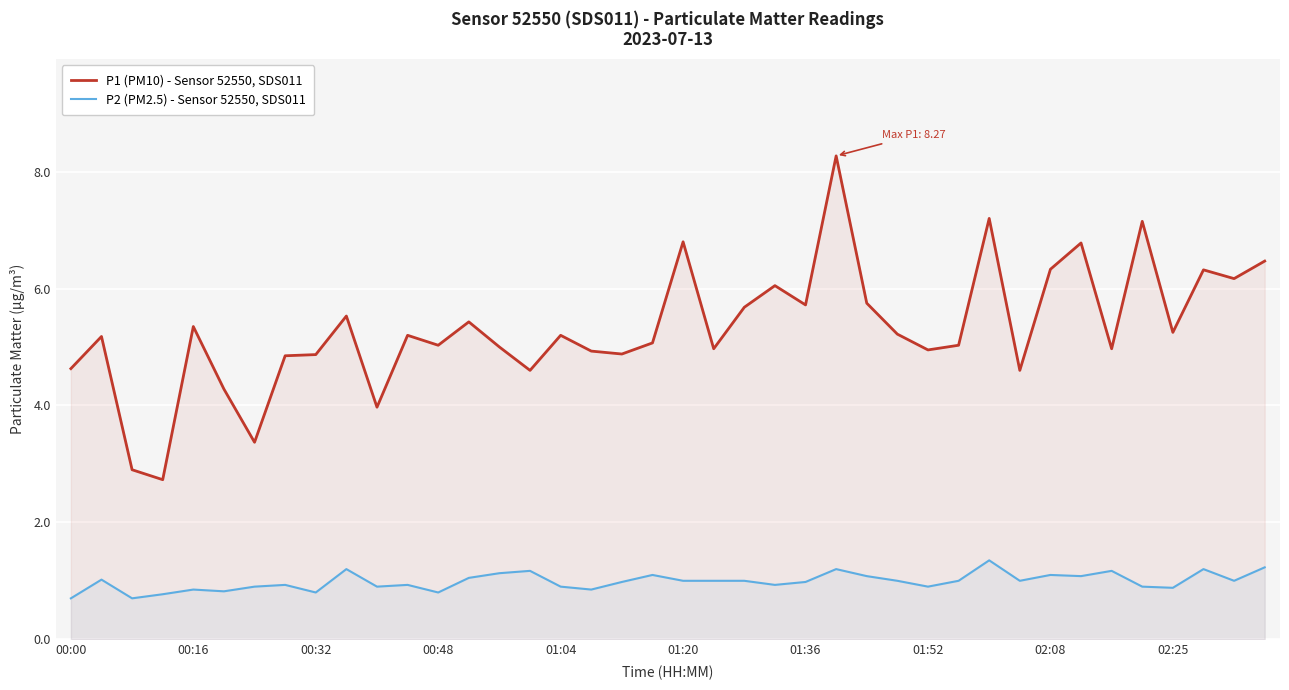

How many categories are shown in the chart?

40